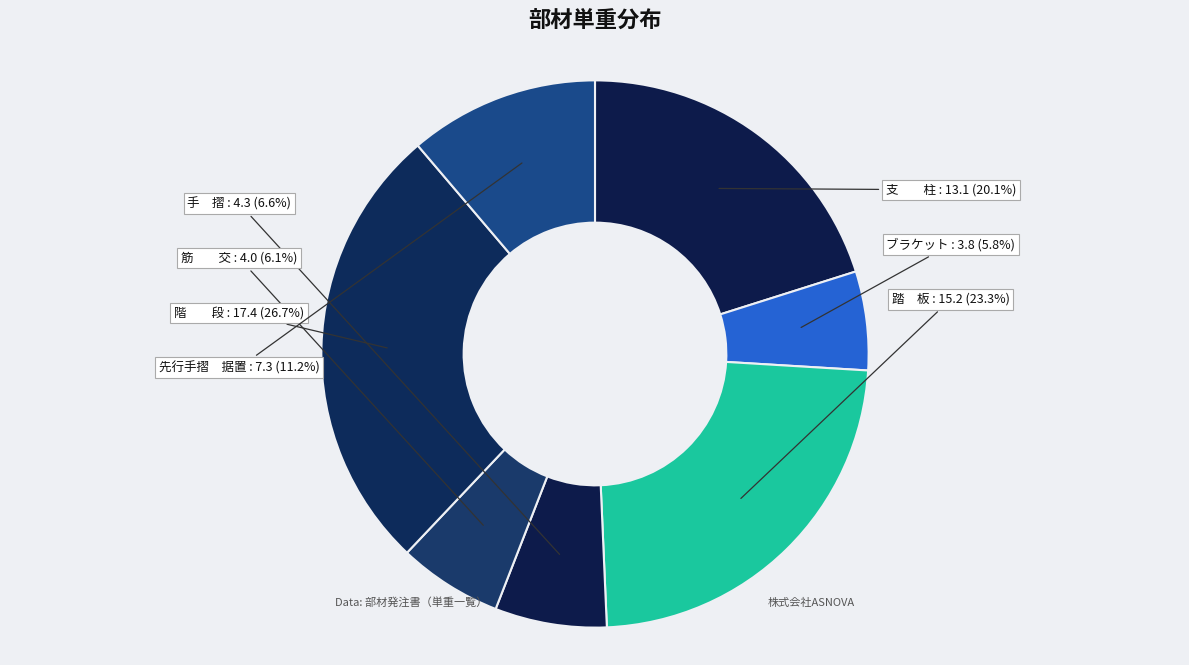

Is there any slice that represents more than half of the pie?

No